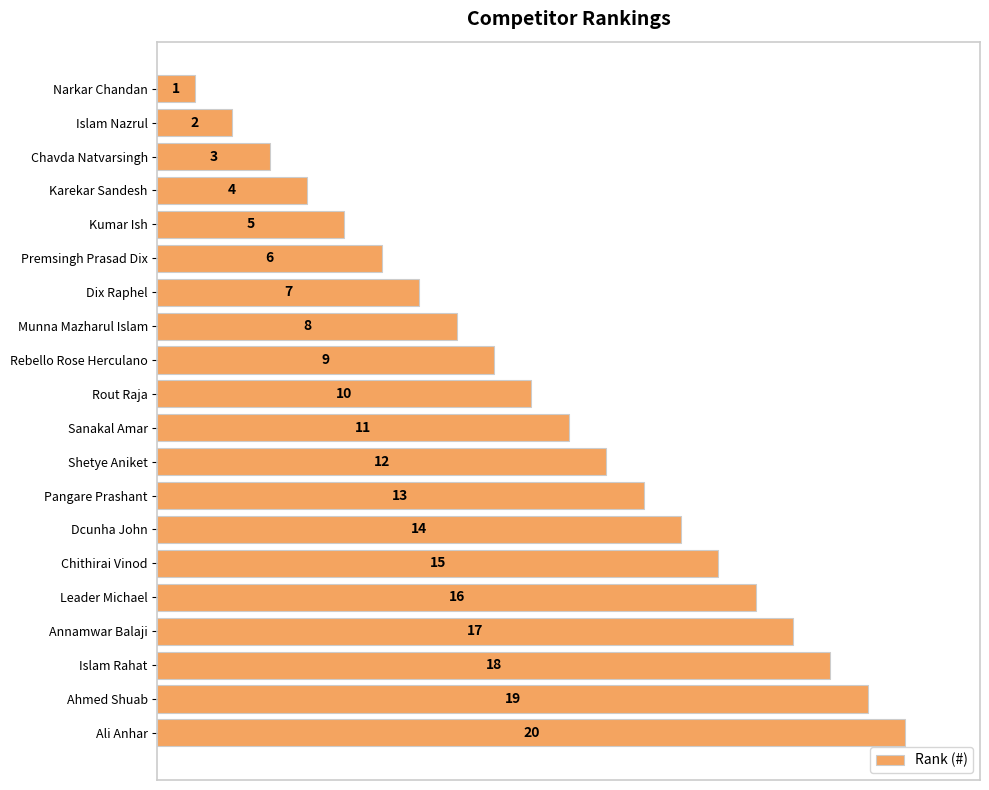

Does the chart contain any negative values?

No